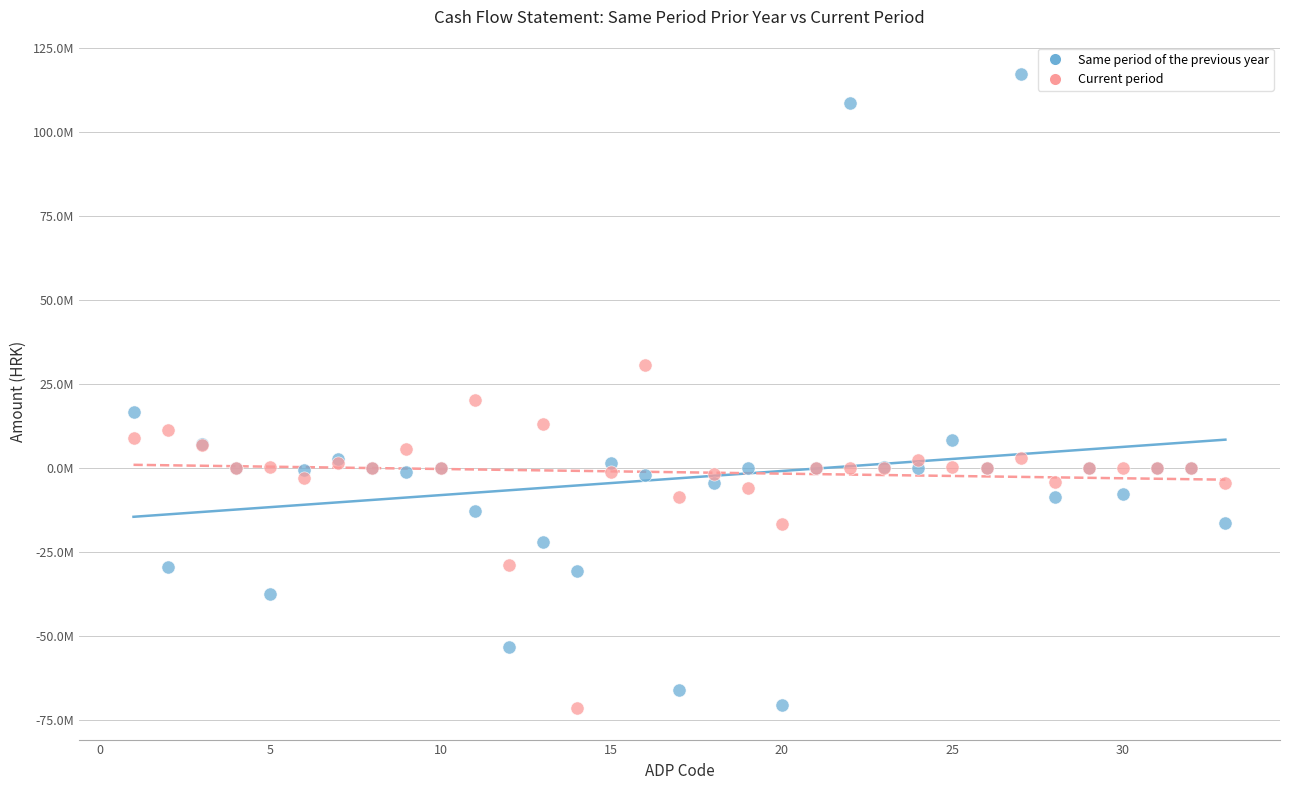

What are all the series names shown in the legend?

Same period of the previous year, Current period